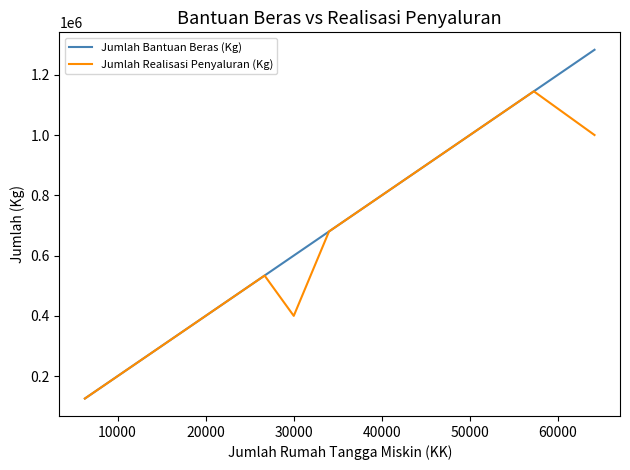

What is the lowest value of the Jumlah Bantuan Beras (Kg) series?

125760